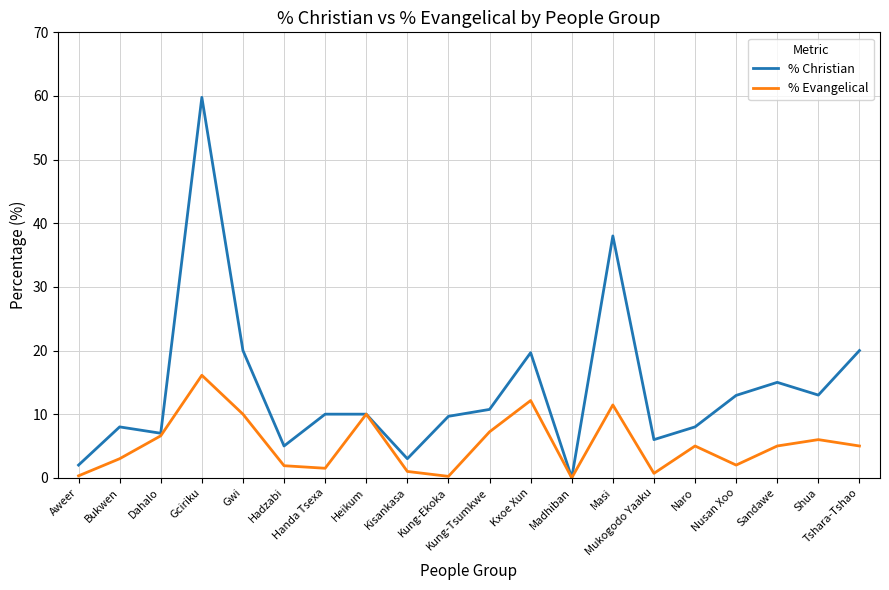

What is the sum of the % Evangelical values at Masi and Hadzabi?

13.3